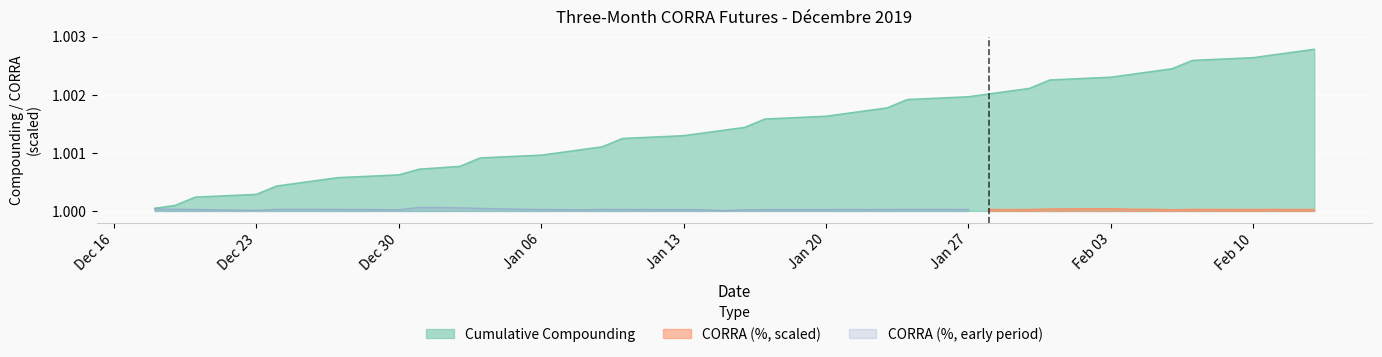

The value of Cumulative Compounding at Feb 10 is 0.4. True or false?

False